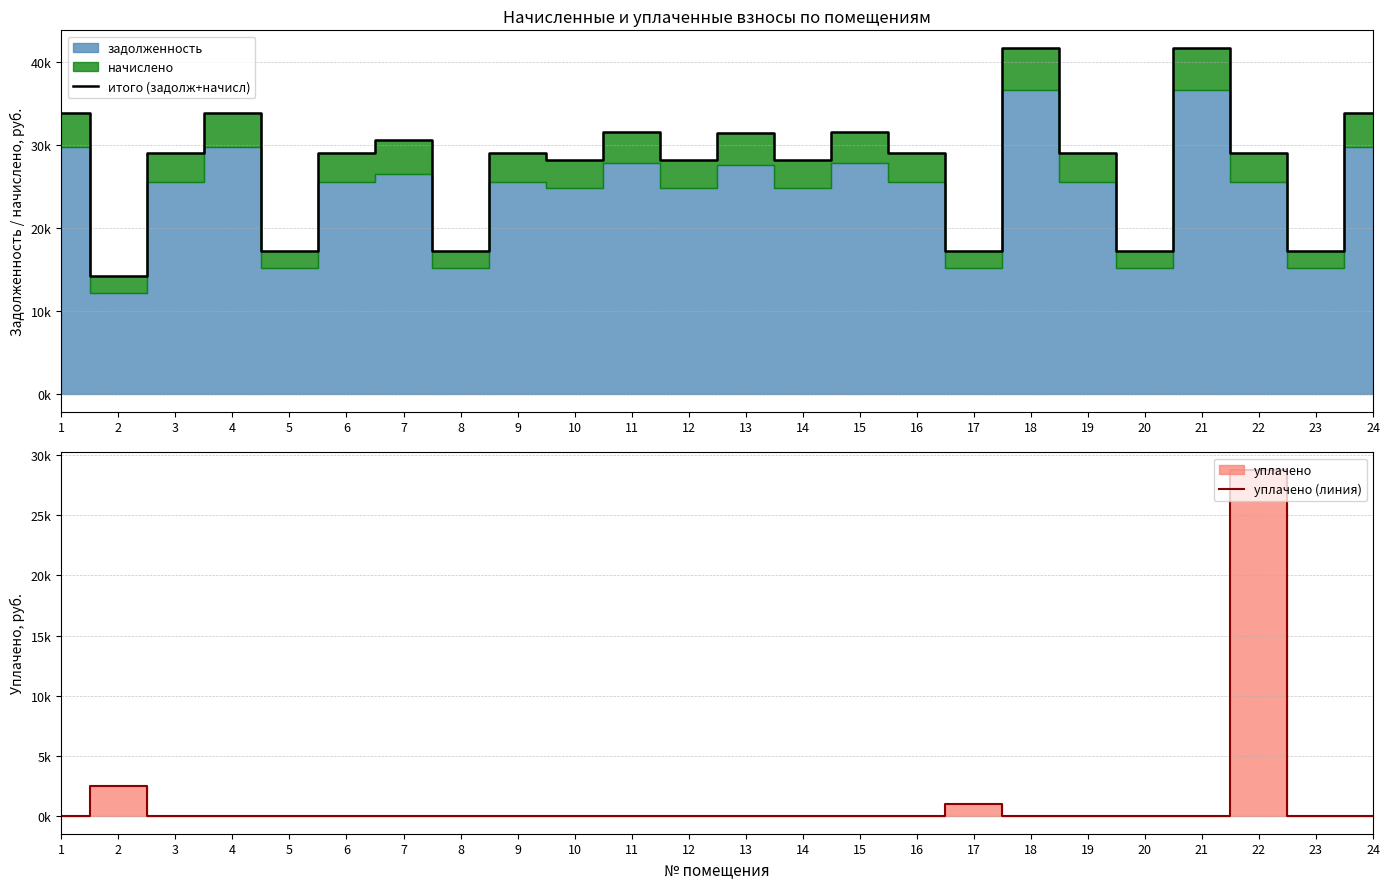

What is the spread (max minus min) of values at 12?

28182.2